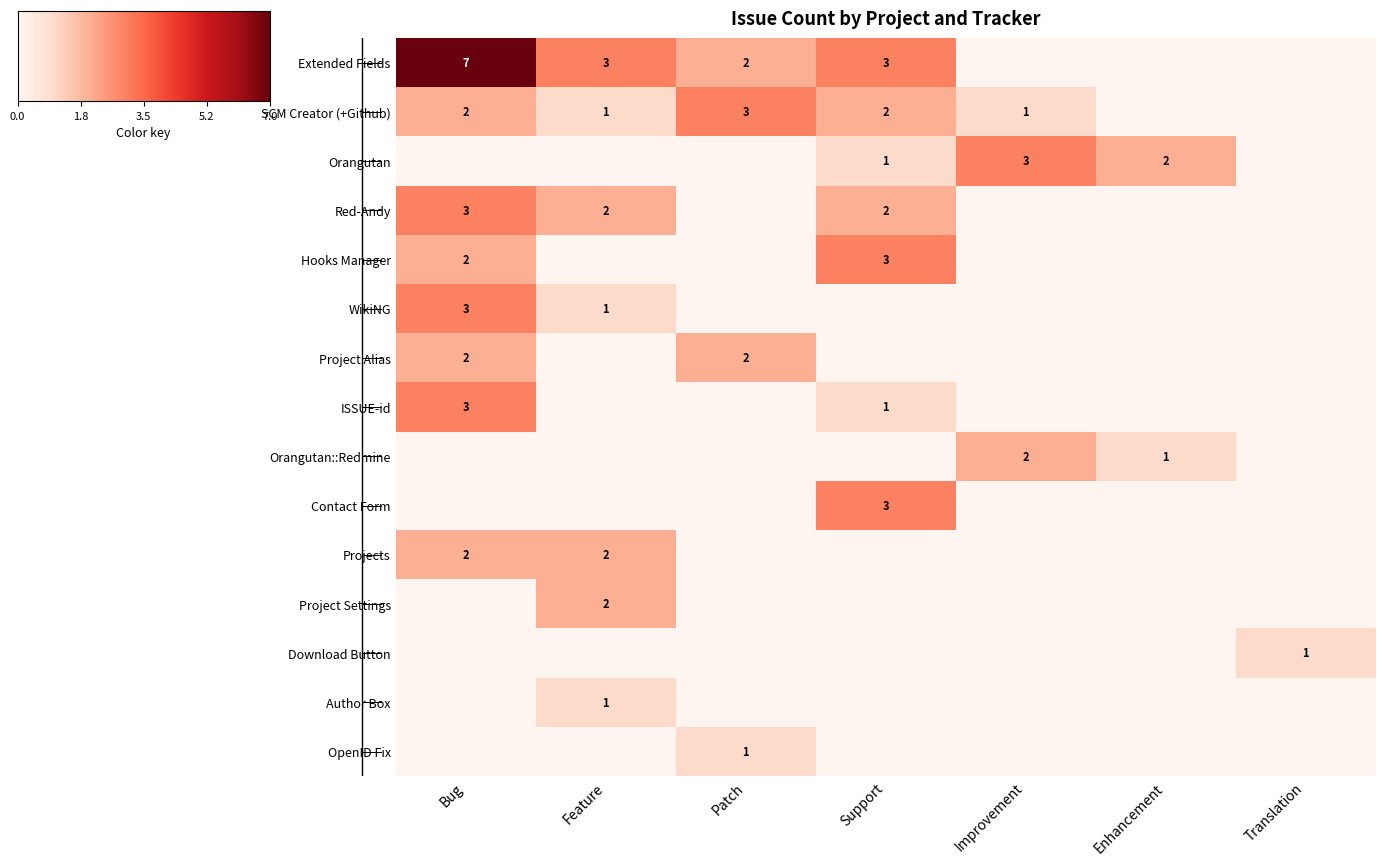

At how many categories does at least one series exceed 5?

1